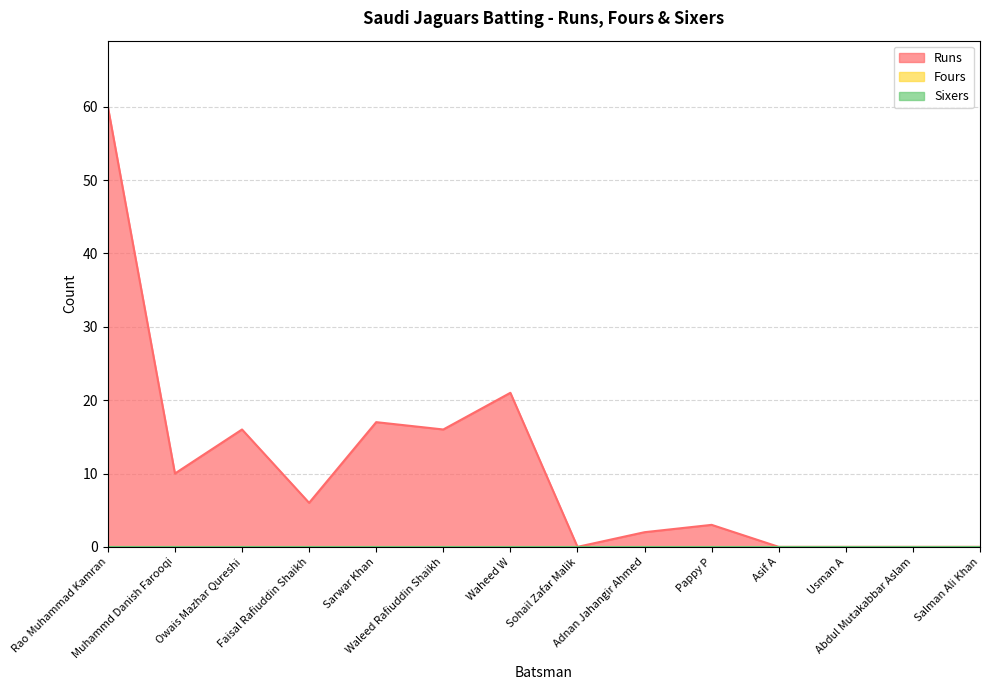

The Runs series shows 29 at Sohail Zafar Malik. True or false?

False